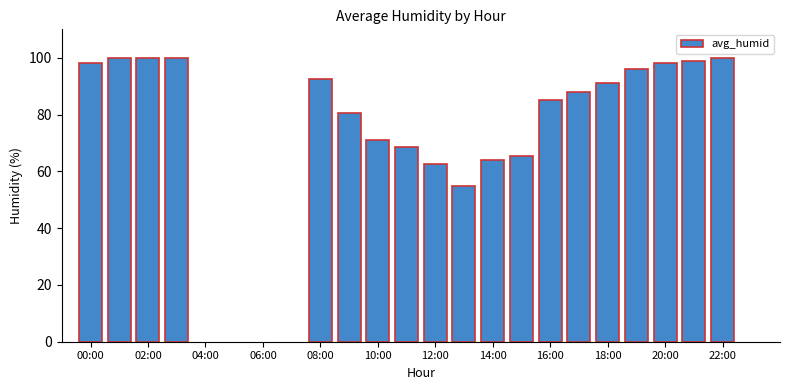

What is the difference between the second highest and minimum values?

45.0